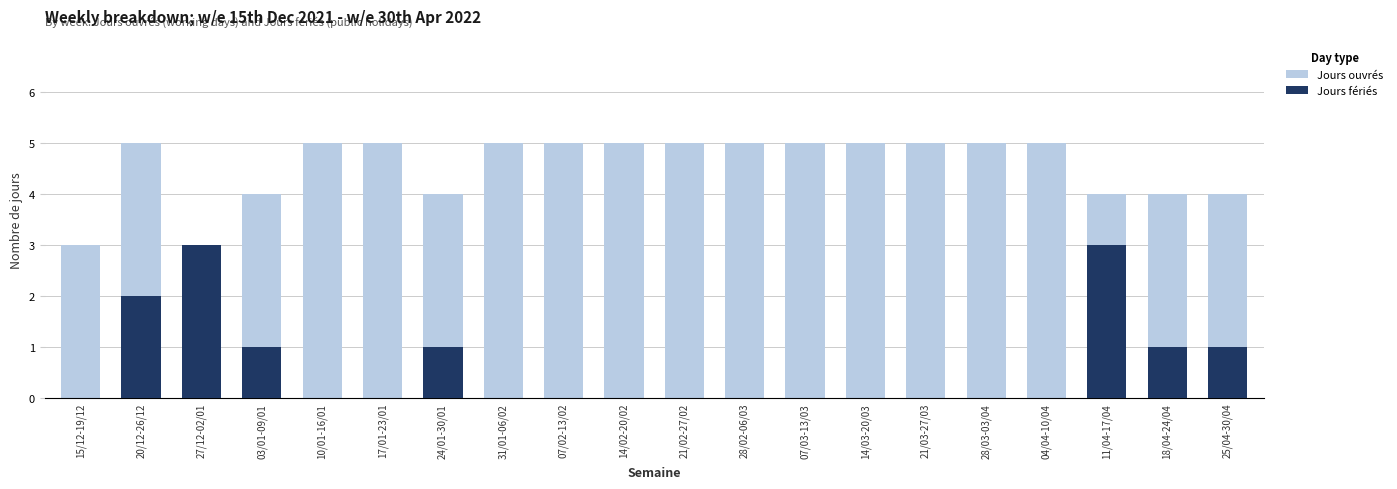

What position from the right is 04/04-10/04?

4